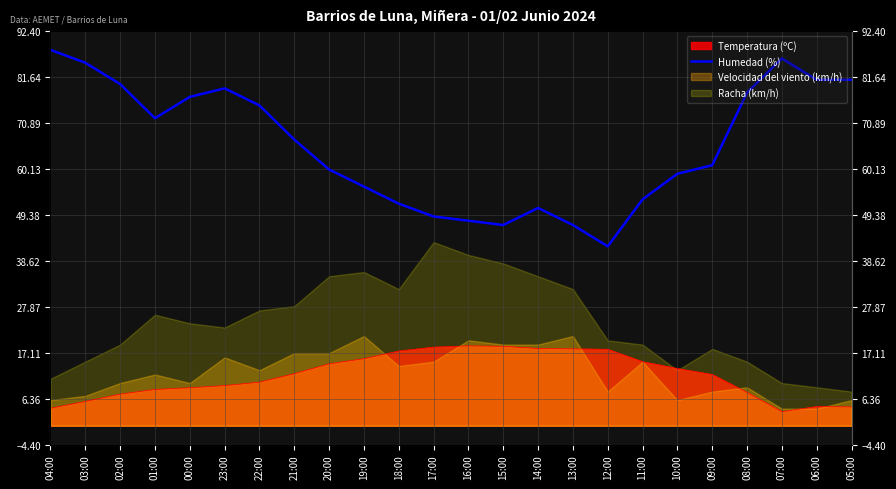

Where is the first local minimum?

01:00